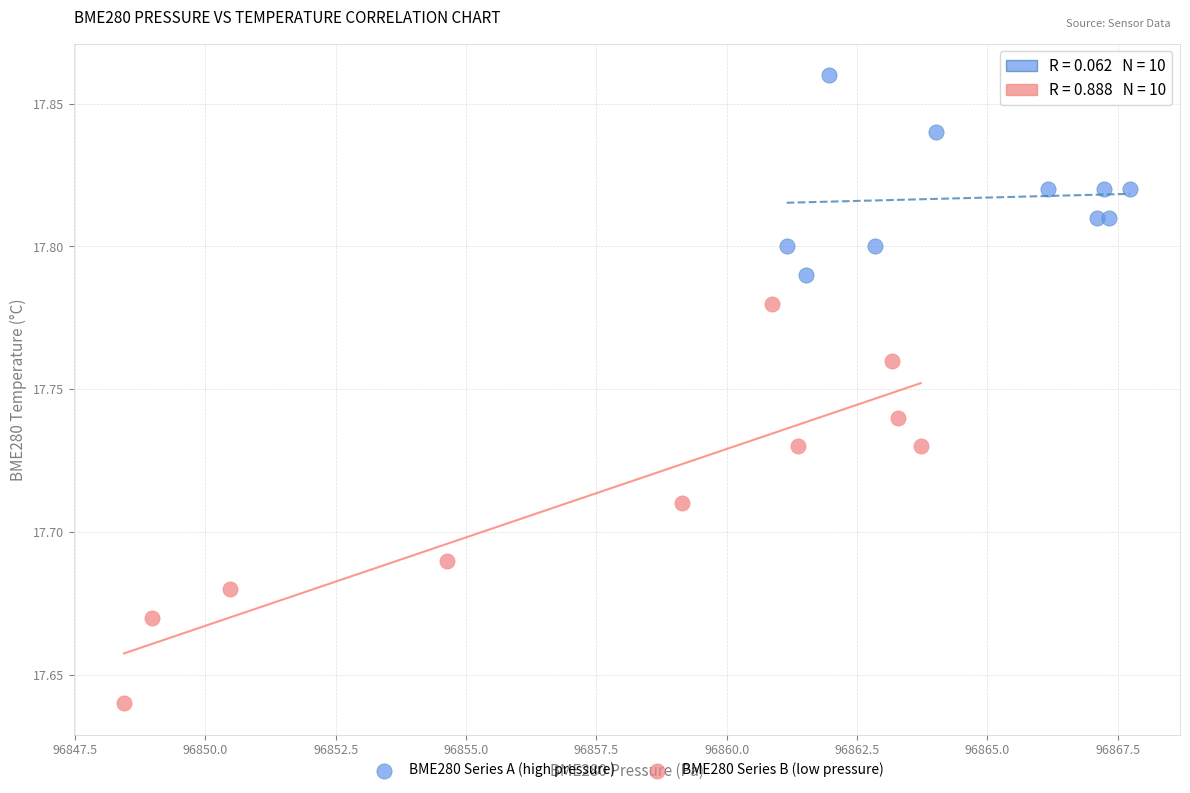

Which series reaches the minimum Y coordinate?

BME280 Series B (low pressure)